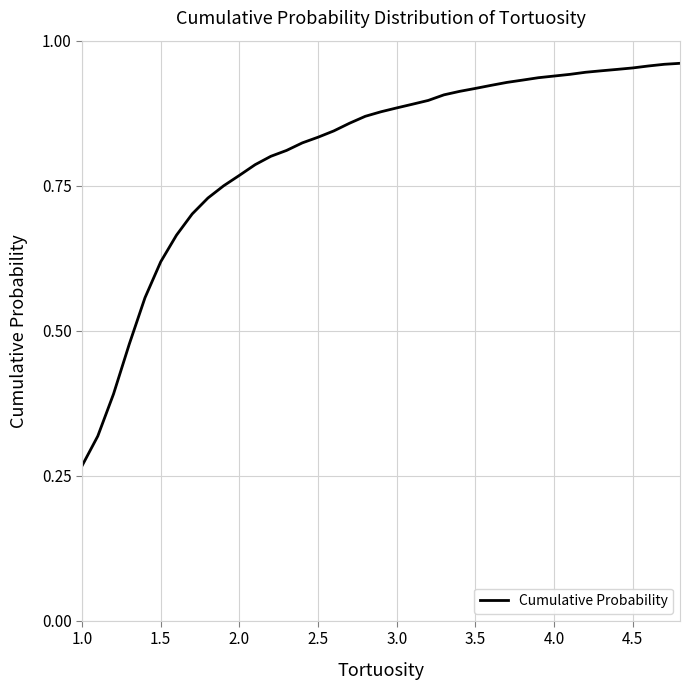

Does the chart display data point markers on the line(s)?

No